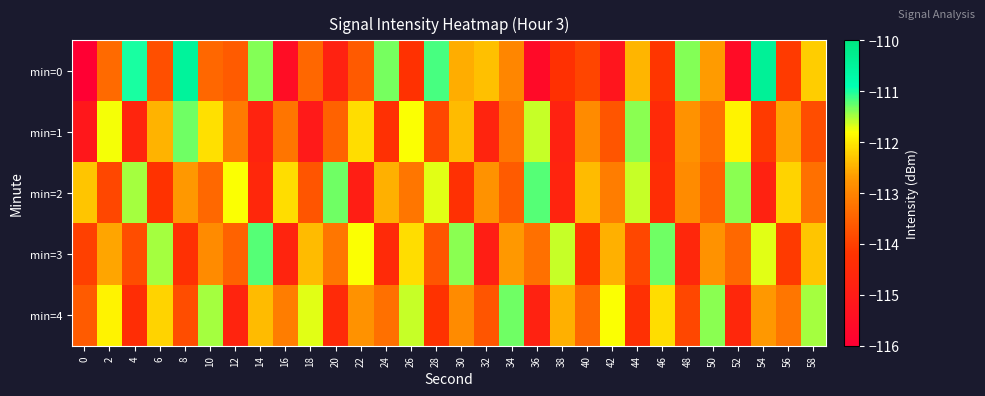

At which category does the chart reach its peak across all series?

54